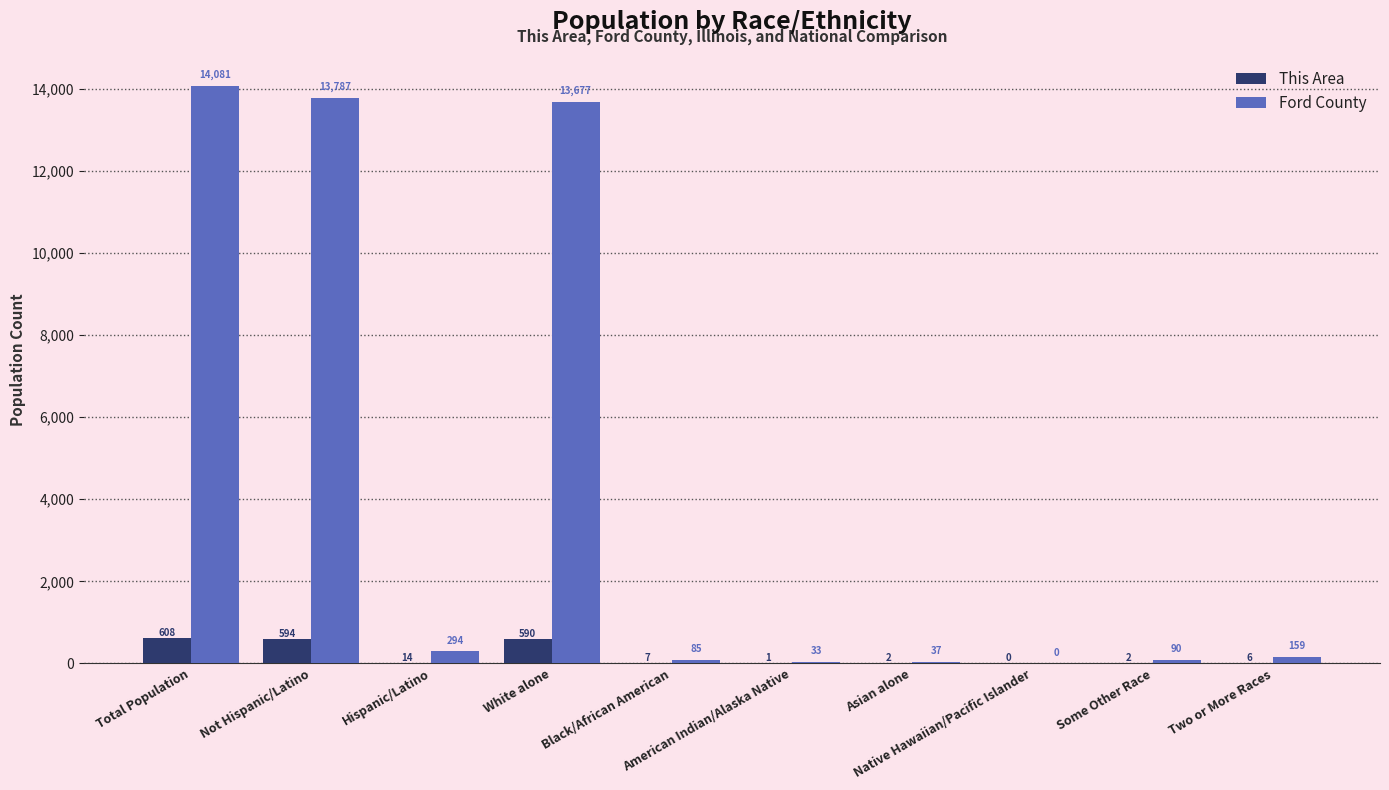

Which series has the largest total across all categories?

Ford County